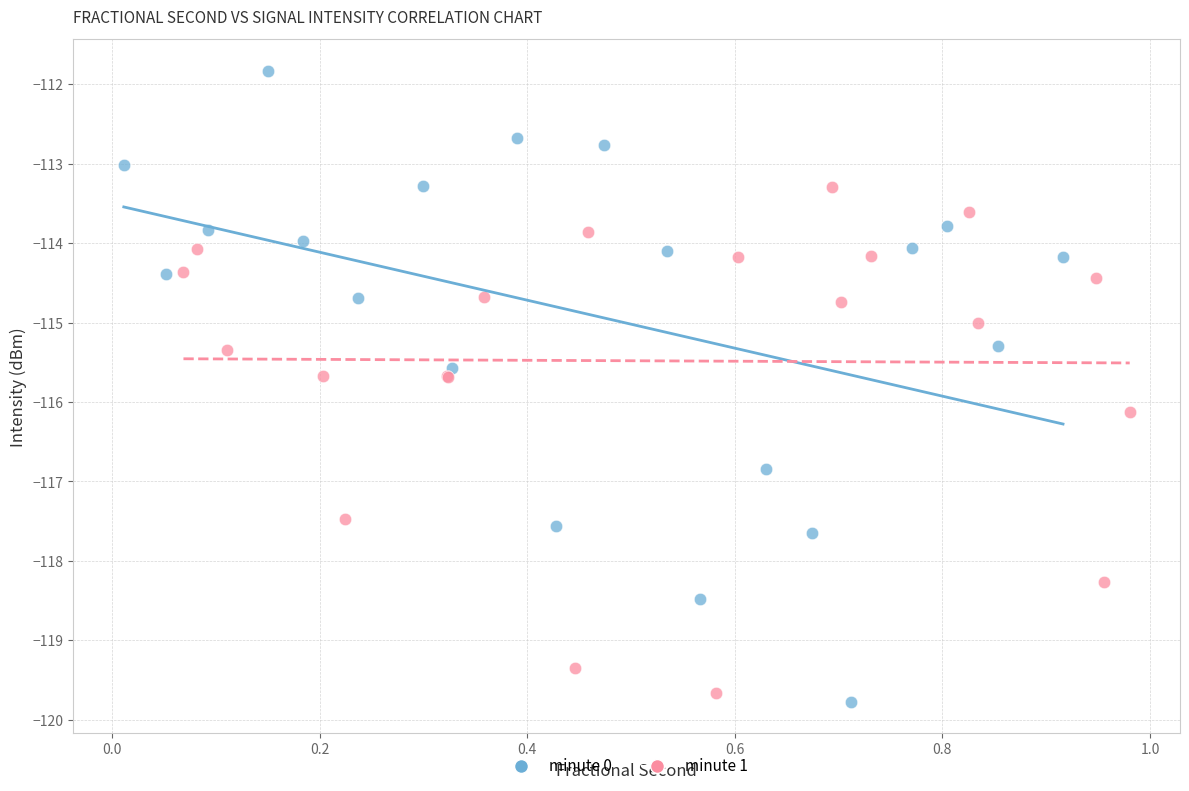

Which series contains the highest Y value?

minute 0